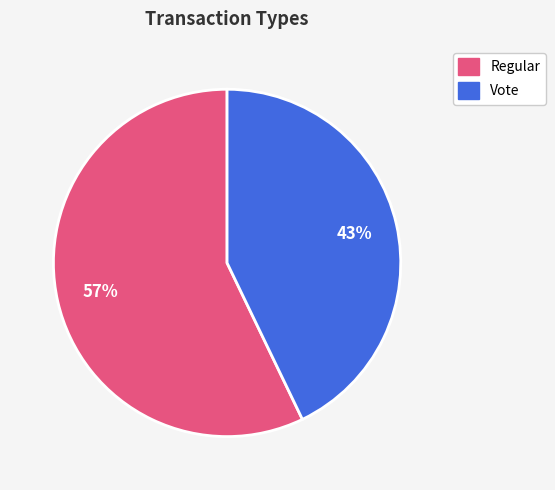

Which category accounts for the majority?

Regular